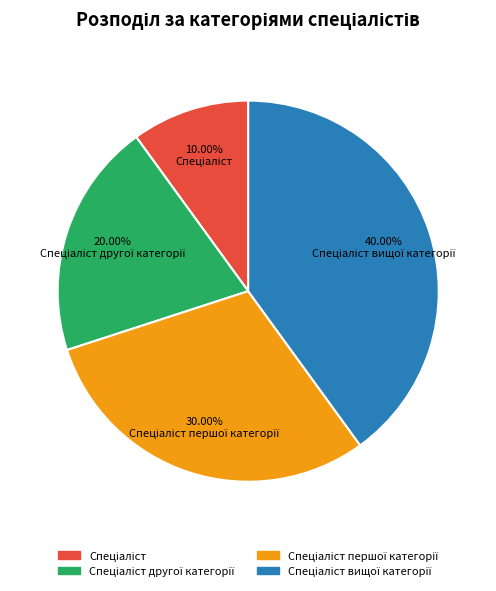

Does any single category account for the majority?

No